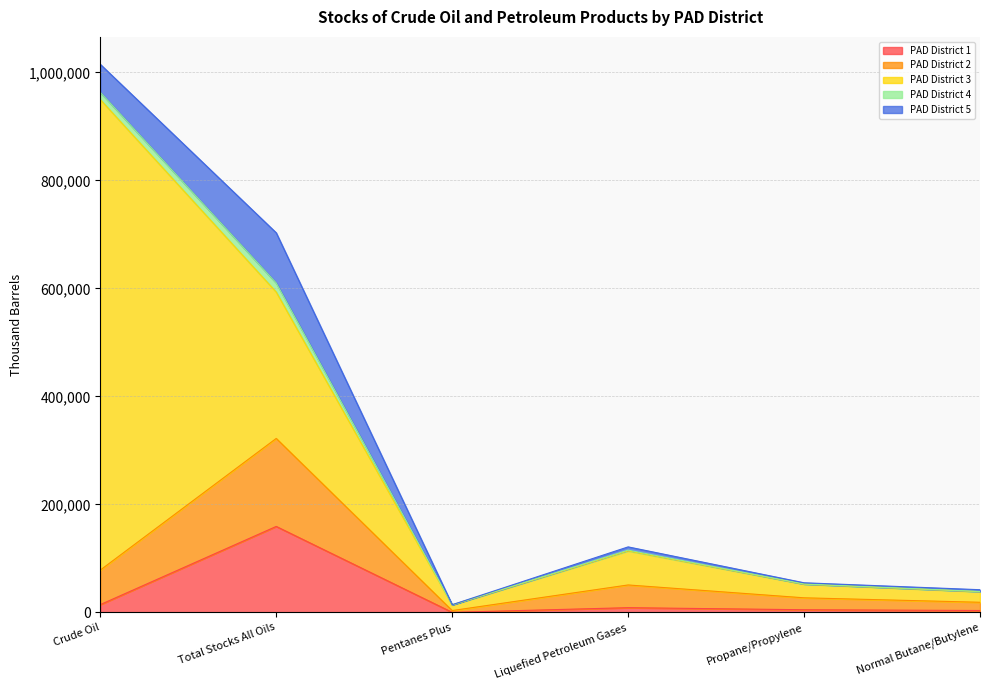

What is the difference between the PAD District 2 values at Pentanes Plus and Total Stocks All Oils?

159691